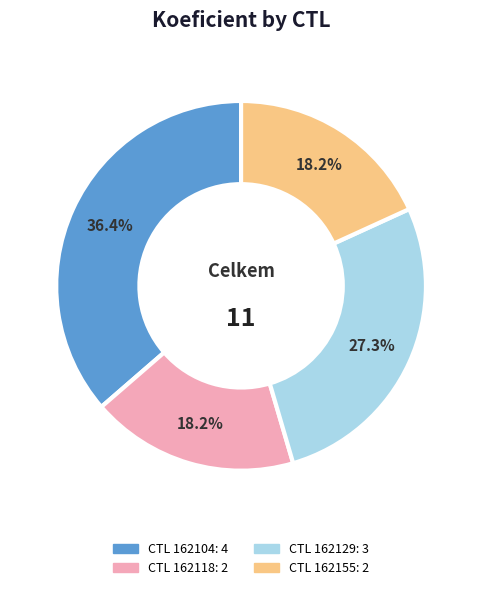

Count the number of slices in the pie.

4